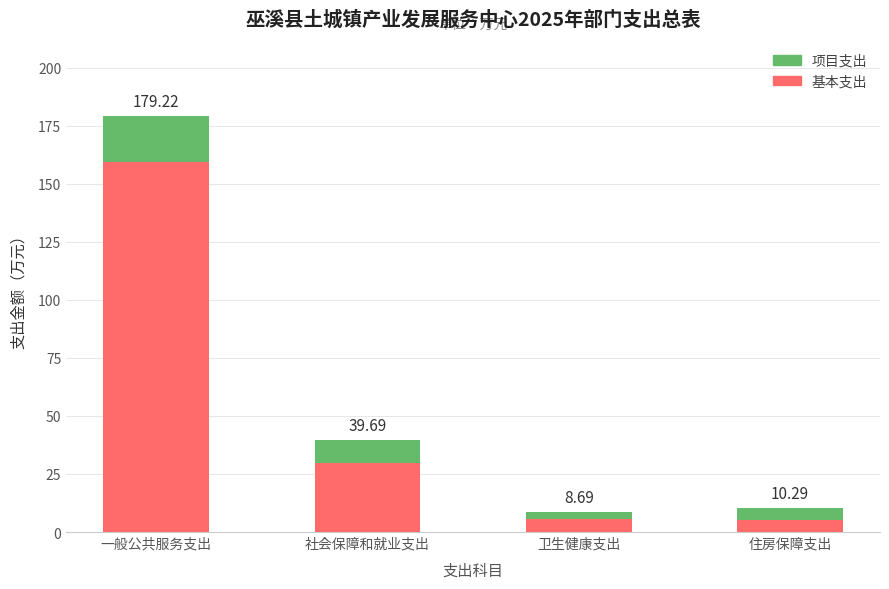

At which label is 基本支出 closest to 82?

社会保障和就业支出